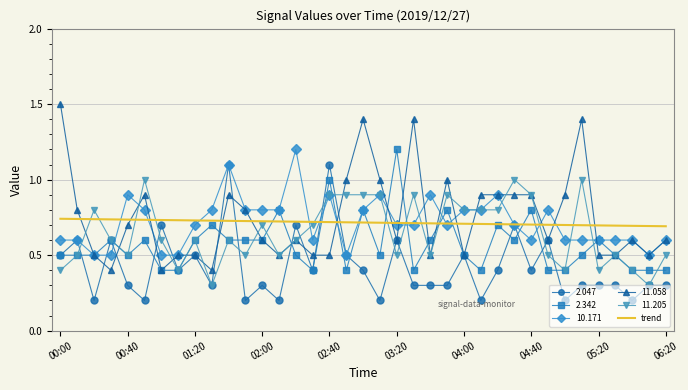

Which series has the largest range (max minus min)?

11.058